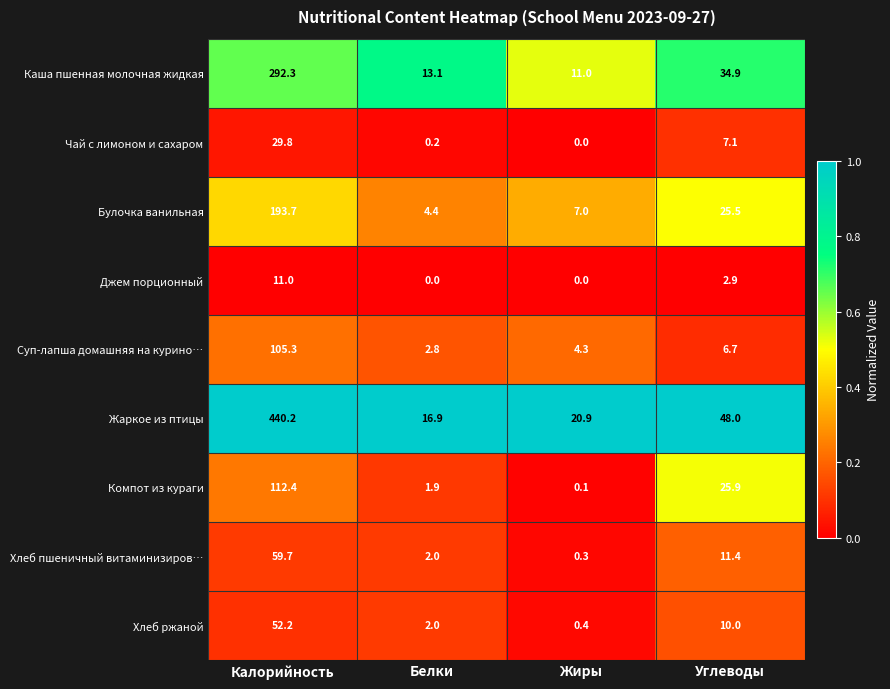

Is it true that Джем порционный equals 0.0 at Жиры?

True